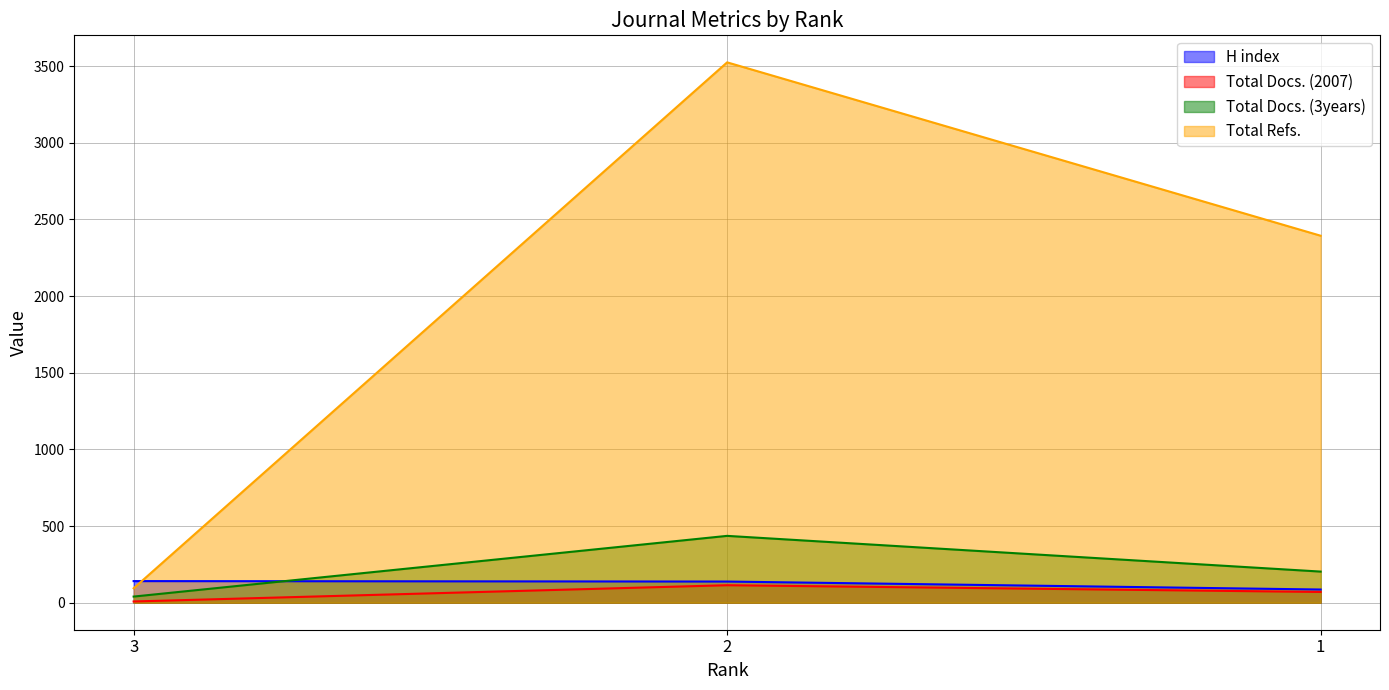

At which label does Total Docs. (3years) first exceed 203?

2